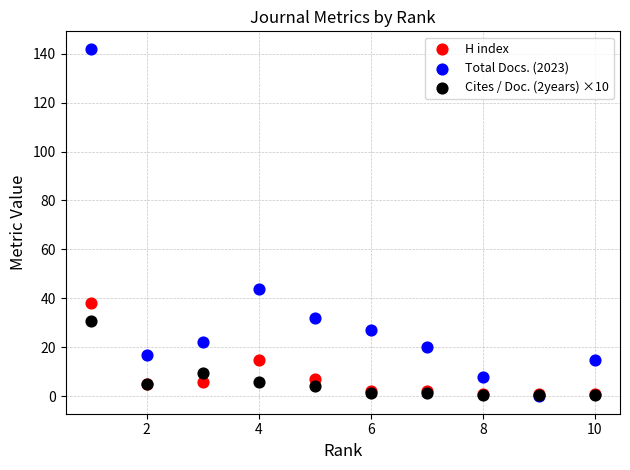

Across all series, what Y value is closest to 71?

44.0